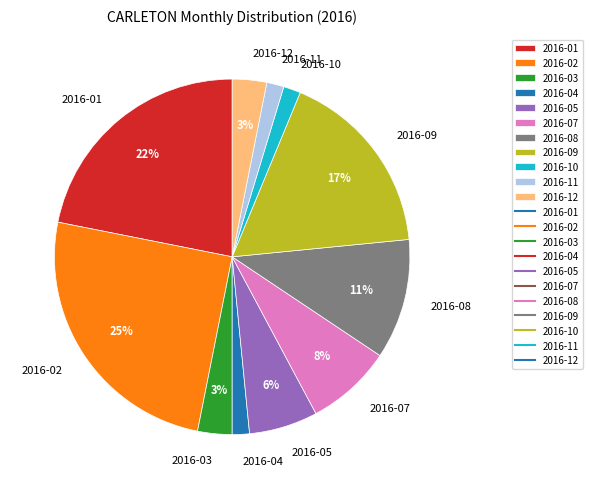

Is it true that 2016-08 is 11% of the pie?

True